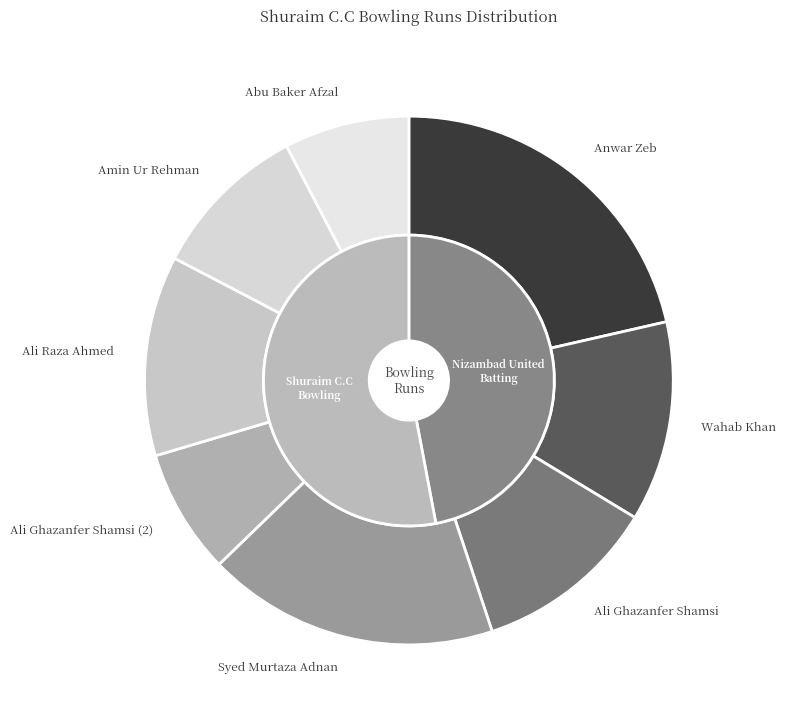

Rank the categories by value from highest to lowest.

Anwar Zeb, Syed Murtaza Adnan, Wahab Khan, Ali Raza Ahmed, Ali Ghazanfer Shamsi, Amin Ur Rehman, Ali Ghazanfer Shamsi (2), Abu Baker Afzal